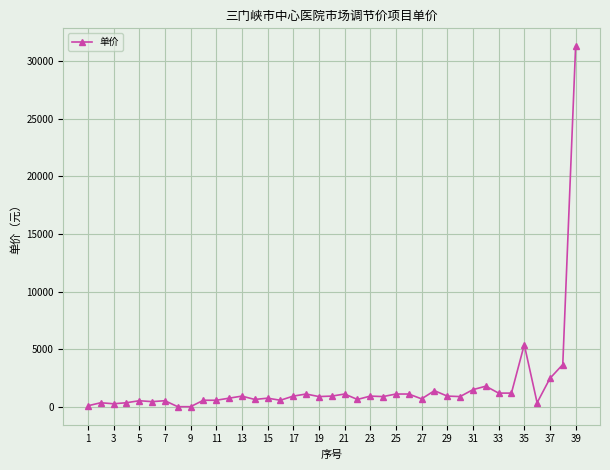

What is the difference between the maximum and minimum values?

31253